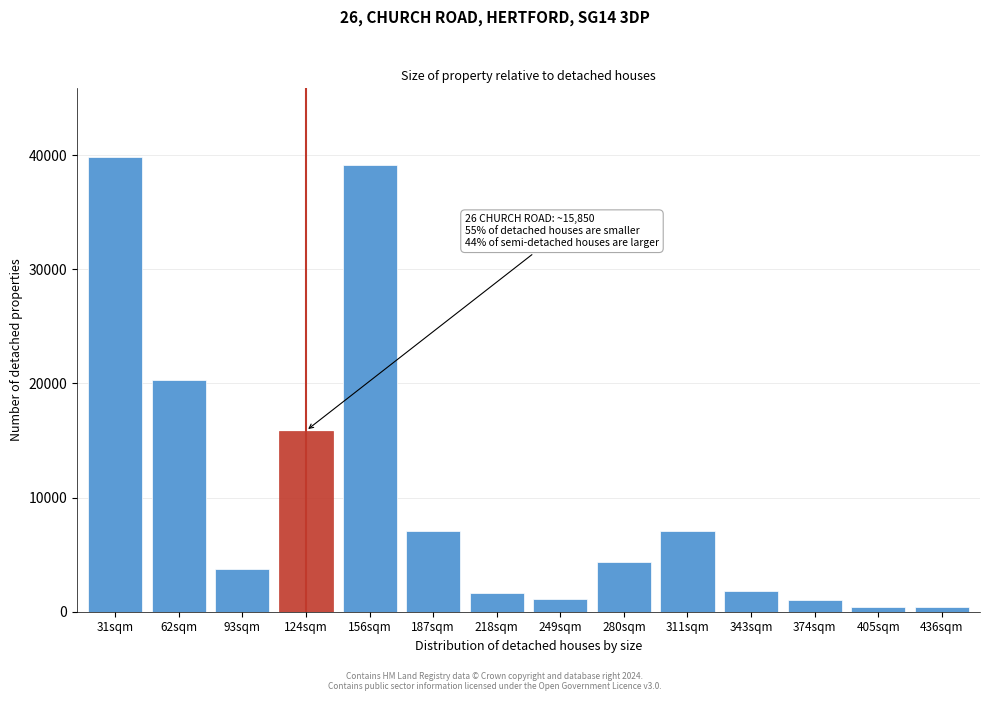

What is the difference between the second highest and second lowest values?

38718